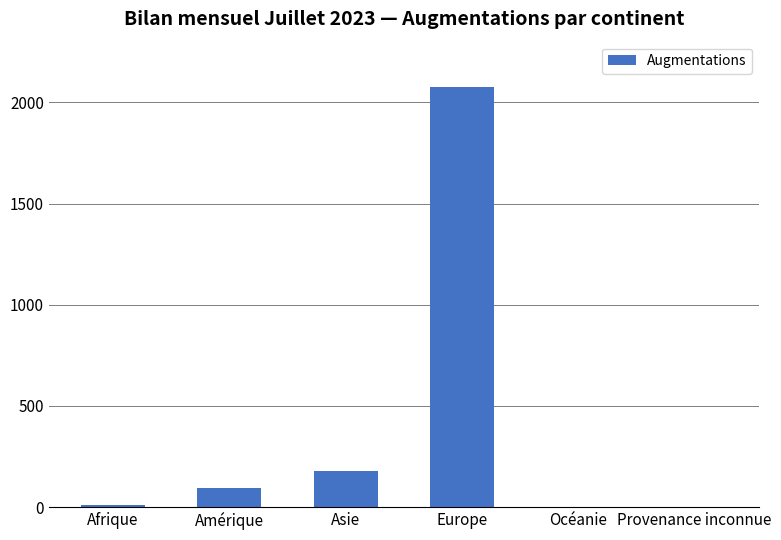

What is the sum of all values?

2358